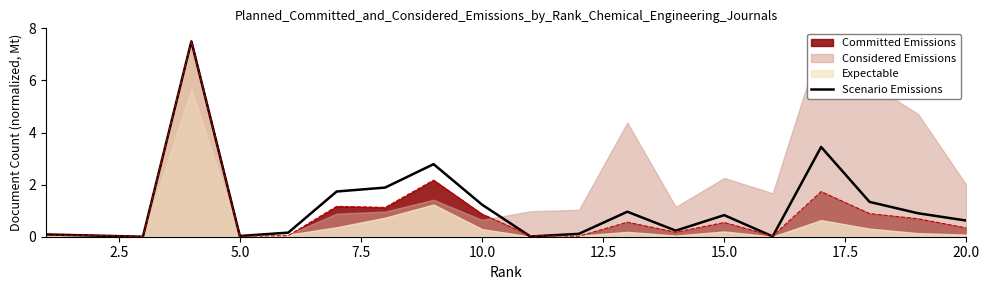

The value of Scenario Emissions at 5.0 is 0.0. True or false?

True